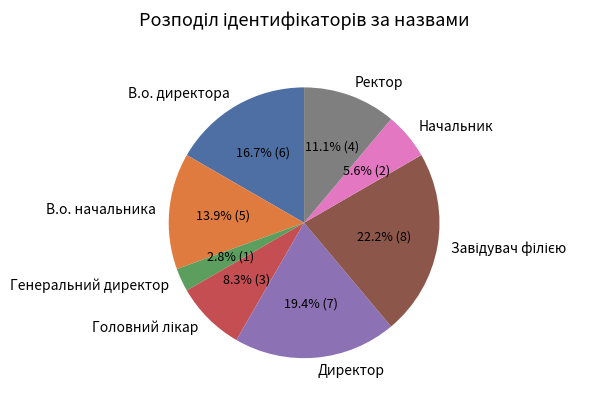

How many slices are in this pie chart?

8